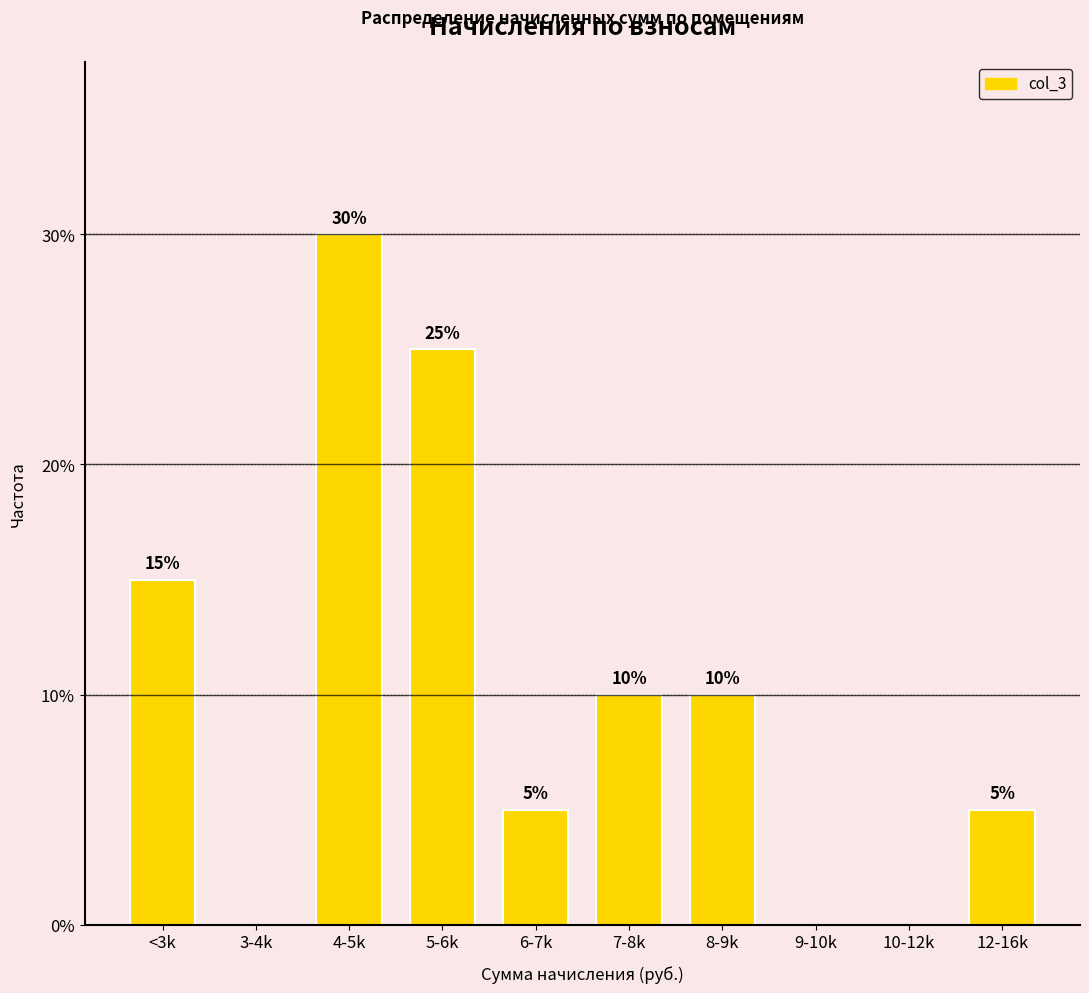

Reading left to right, what are all the values shown in this chart?

<3k=15	3-4k=0	4-5k=30	5-6k=25	6-7k=5	7-8k=10	8-9k=10	9-10k=0	10-12k=0	12-16k=5